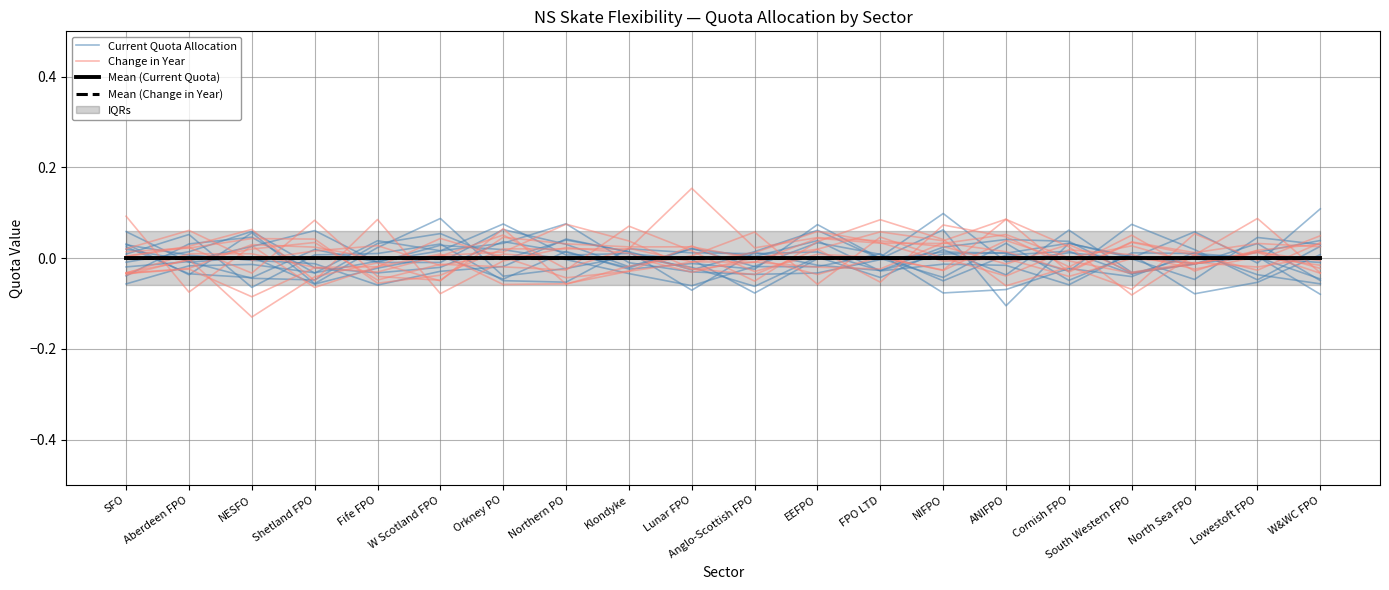

At which label does Change in Year first exceed 0?

SFO